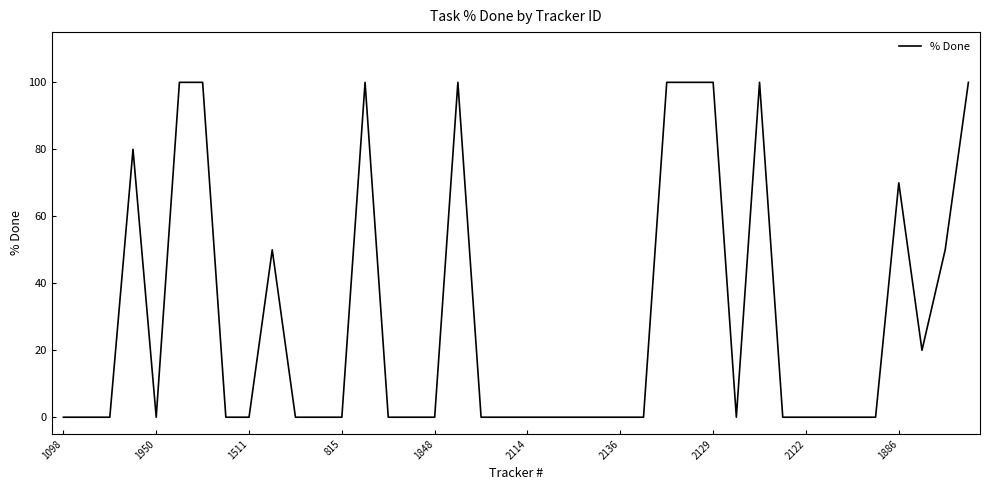

What is the difference between the maximum and minimum values?

100